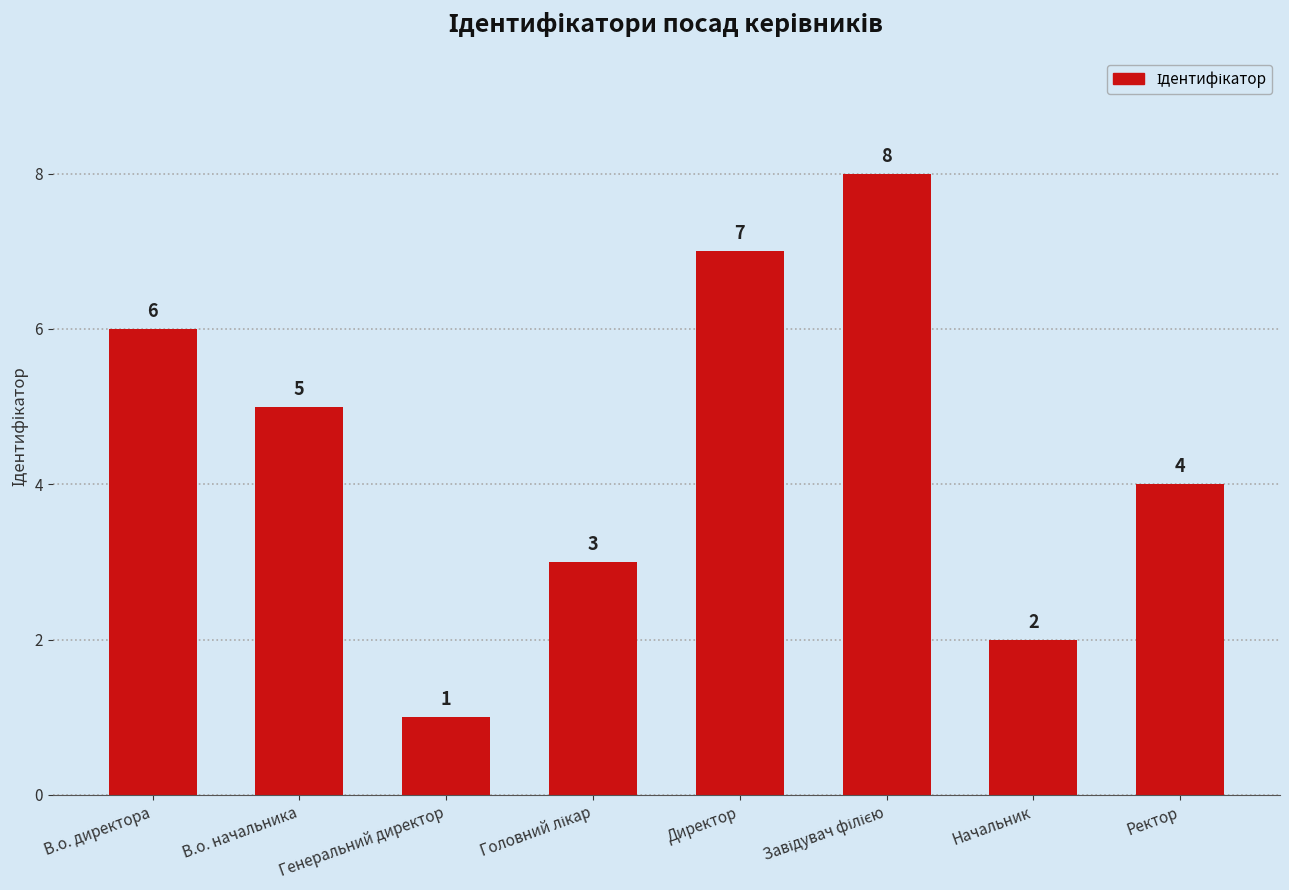

Does the chart contain any negative values?

No